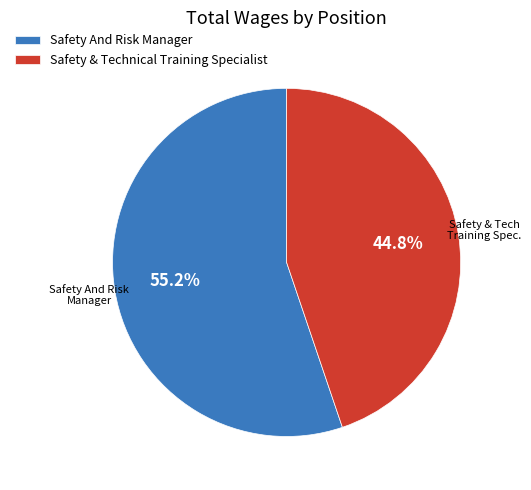

Does Safety And Risk Manager represent more than half of the total?

Yes